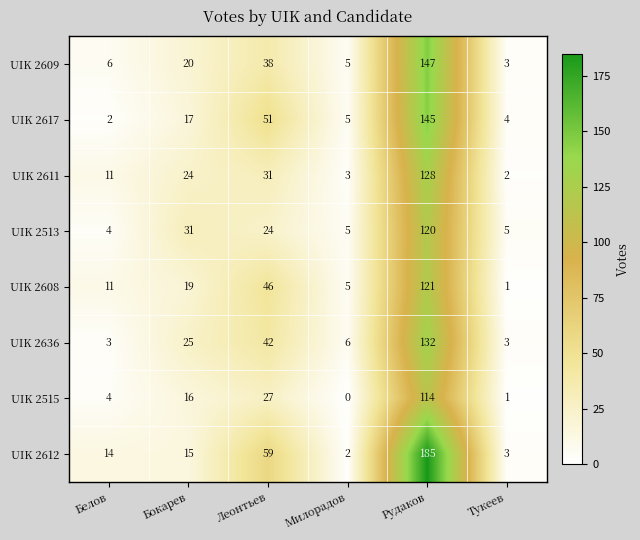

Between Белов and Леонтьев, which series saw the biggest shift?

UIK 2617